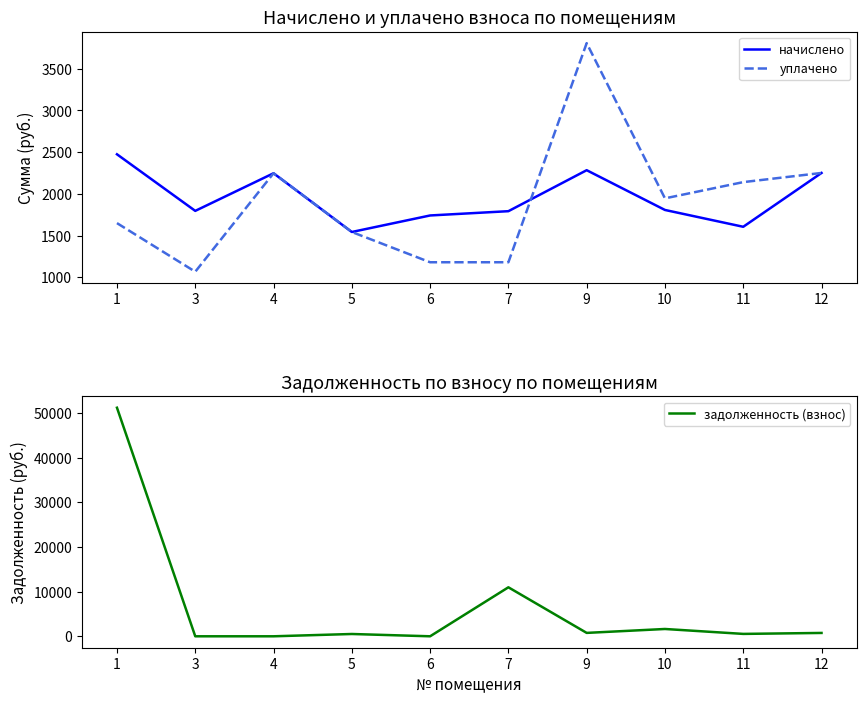

What is the value of the задолженность (взнос) point at the 8th from the left?

1636.7